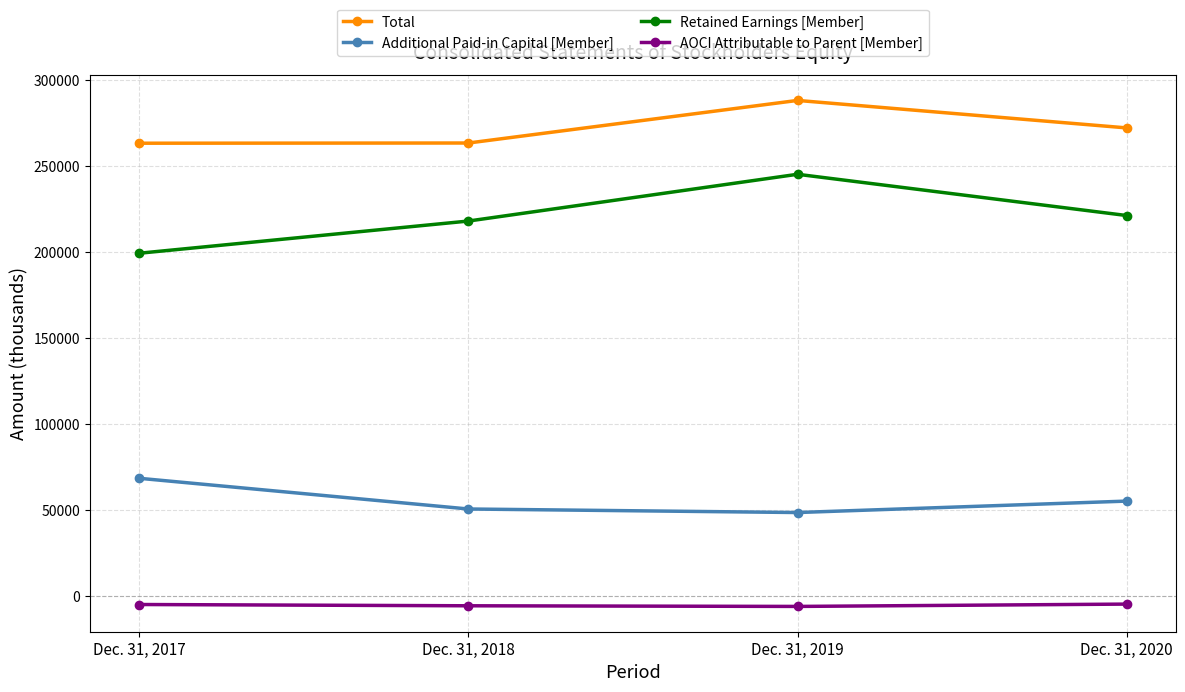

Is it true that Total equals 354572 at Dec. 31, 2017?

False